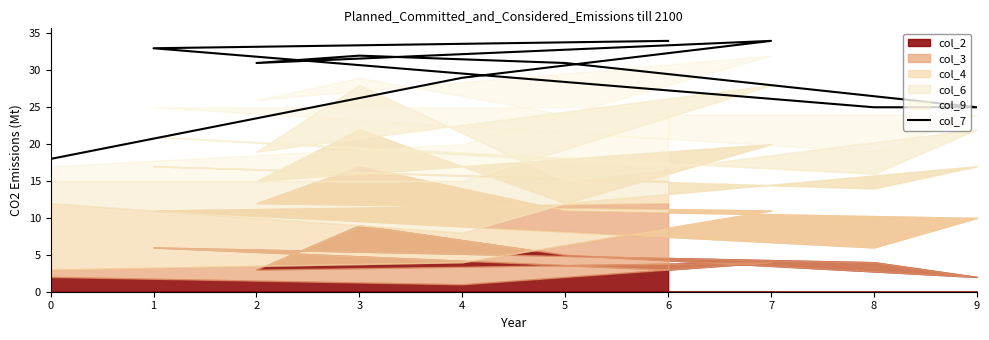

List the labels in order of value, largest first.

6, 7, 1, 3, 5, 2, 4, 8, 9, 0